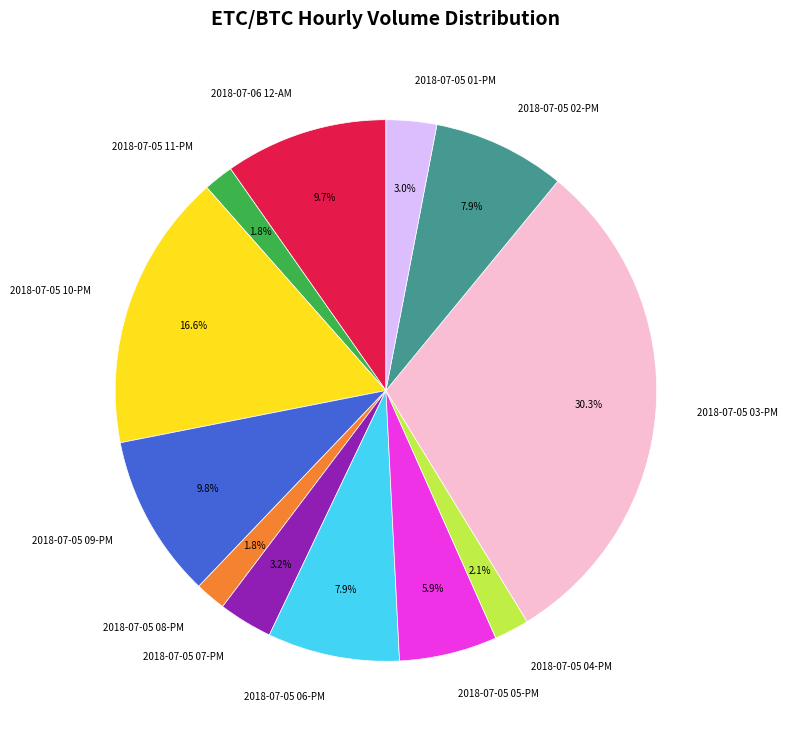

Which has a higher value, 2018-07-05 04-PM or 2018-07-05 09-PM?

2018-07-05 09-PM